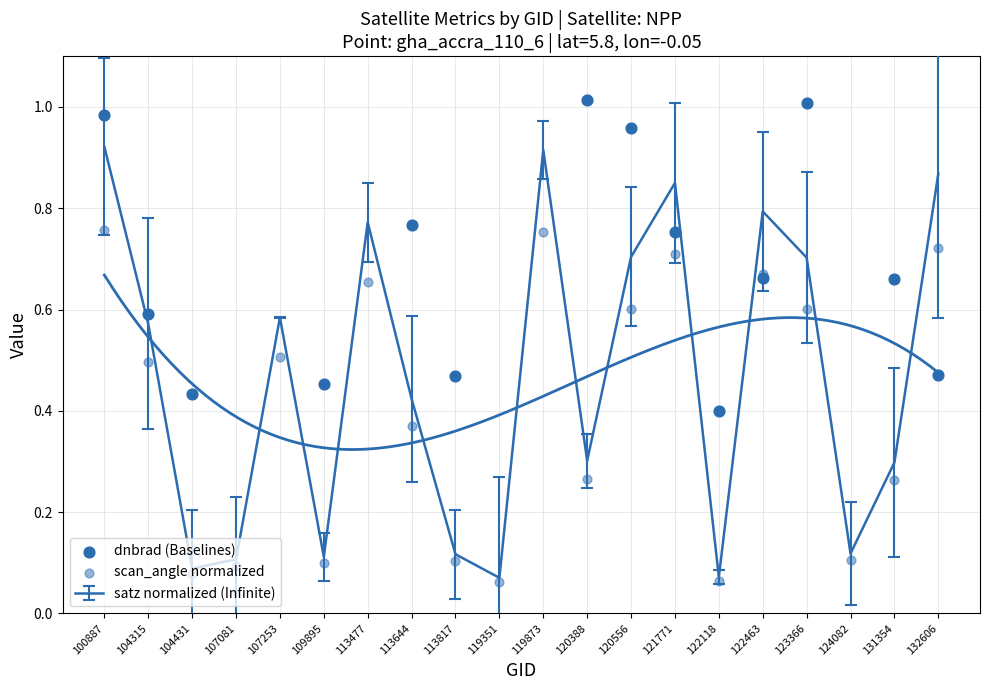

Which series contains the lowest Y value?

scan_angle normalized